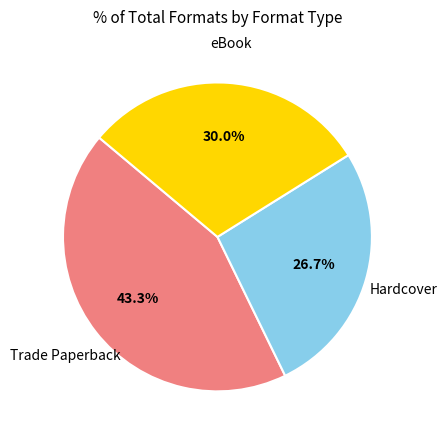

What percentage do eBook and Trade Paperback together represent?

73.3%